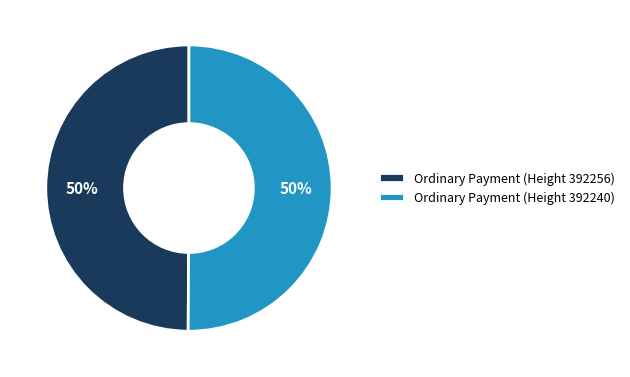

Is it true that Ordinary Payment (Height 392256) is 50% of the pie?

True